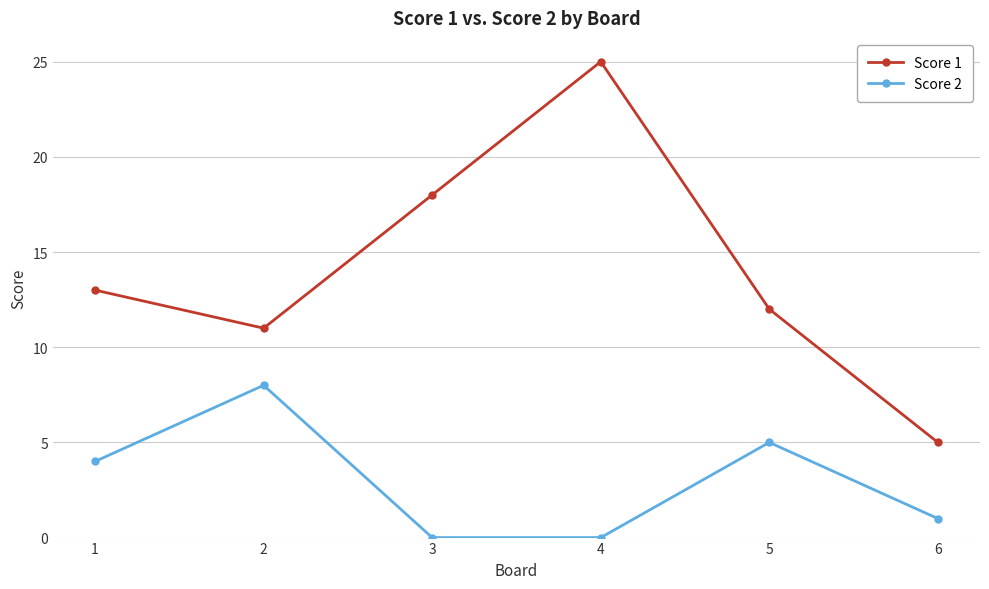

What is the spread (max minus min) of values at 5?

7